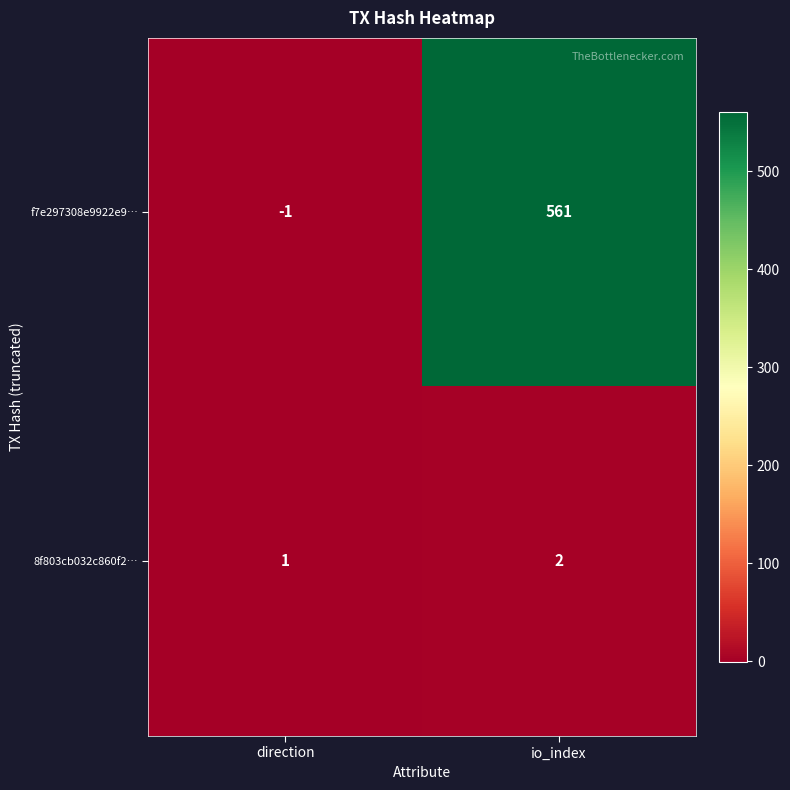

Which series changed the most between direction and io_index?

f7e297308e9922e9…